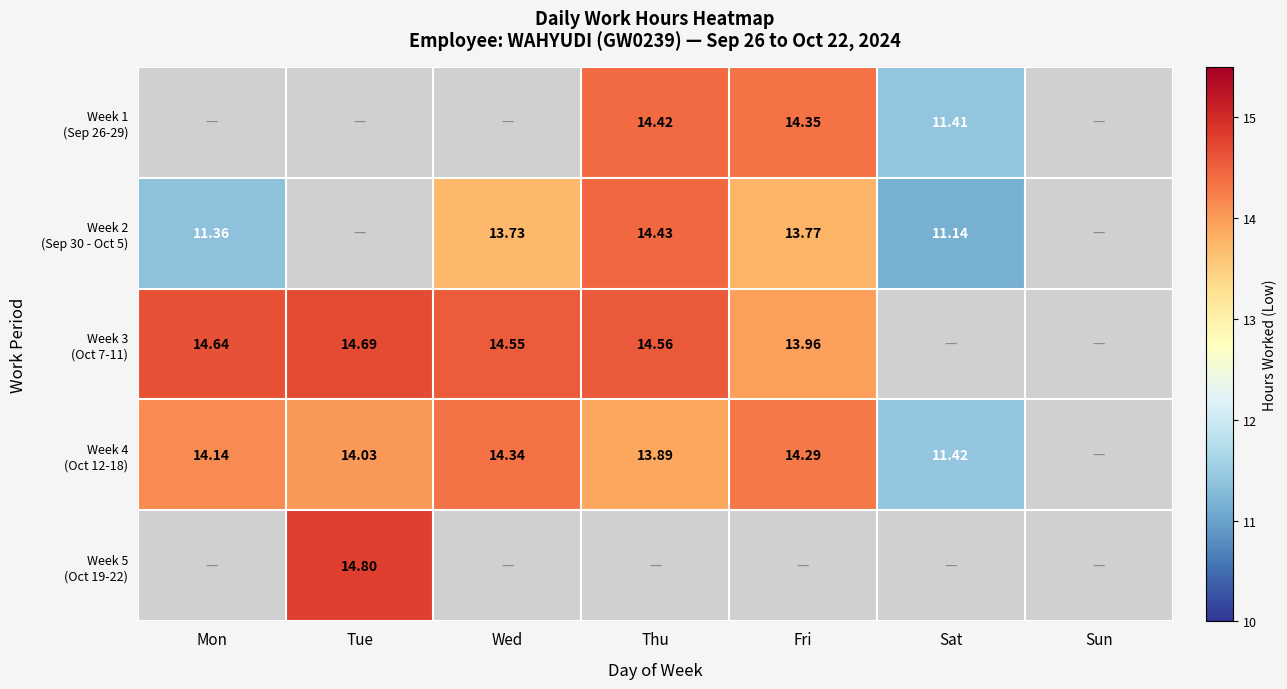

How many data points does each series have?

7